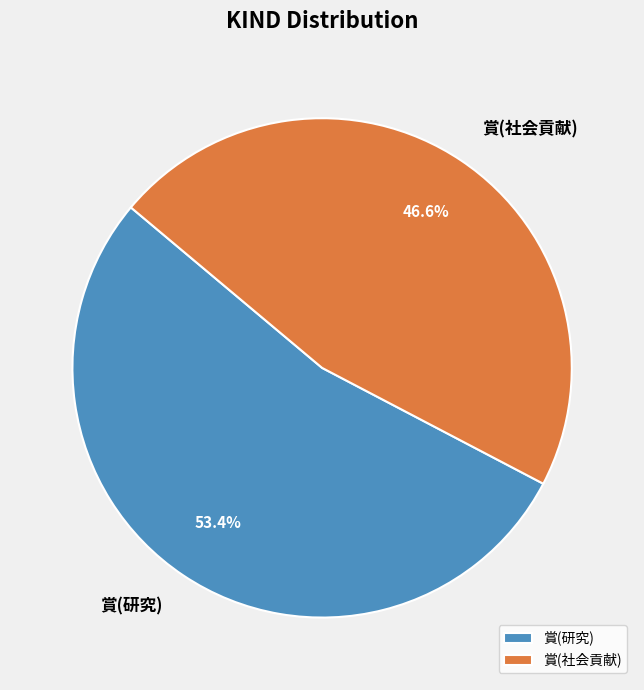

Which category has the smallest portion of the pie?

賞(社会貢献)